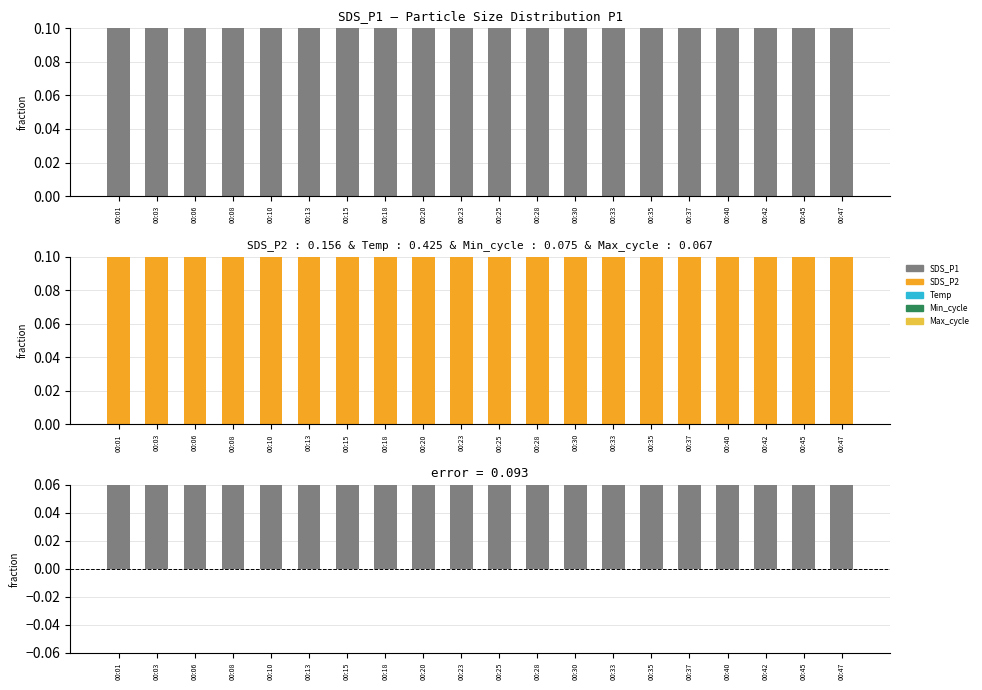

At how many categories does at least one series exceed 0?

20